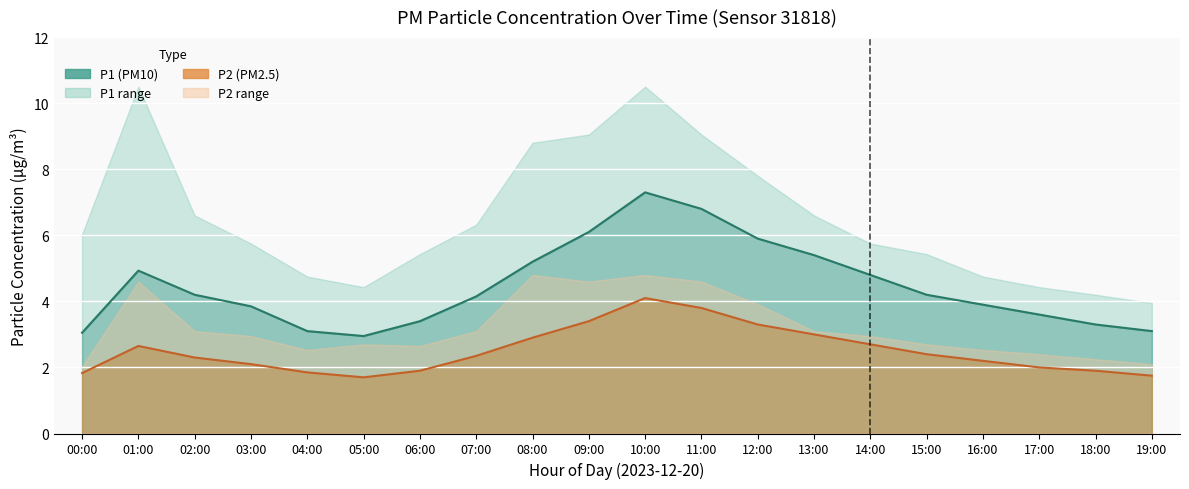

True or false: P1 and P2 cross at least once.

False